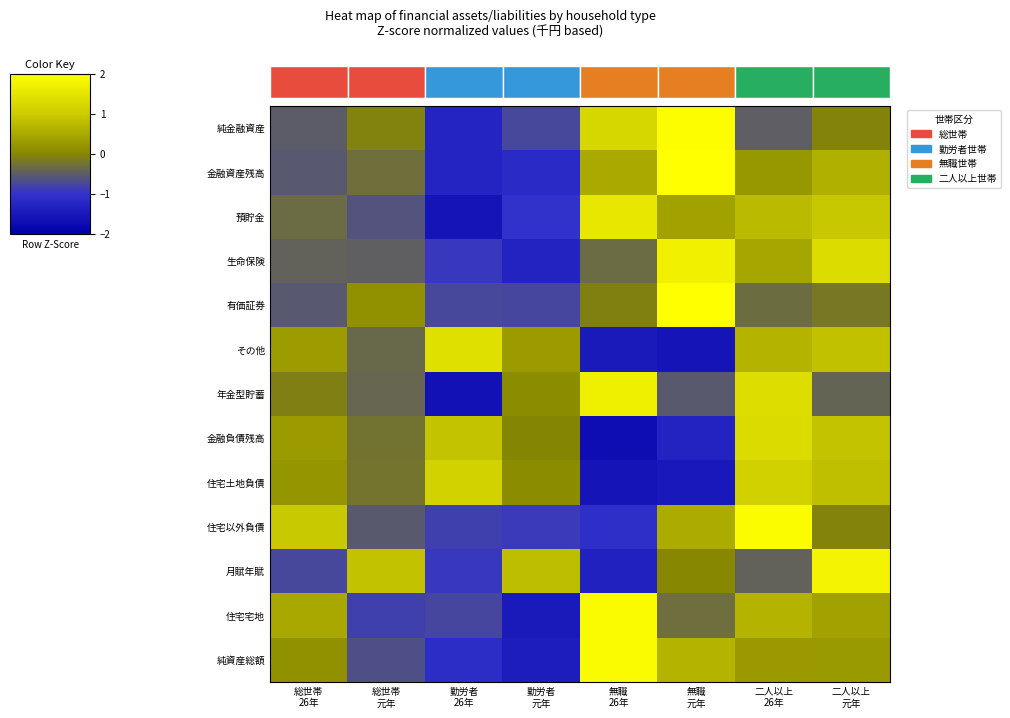

Count the number of data series in this chart.

13